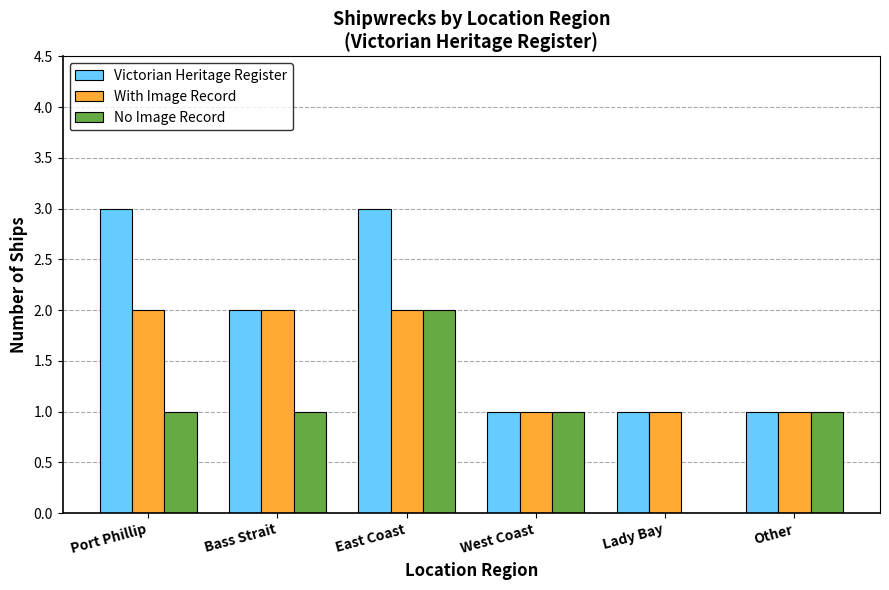

Count the Victorian Heritage Register values in the range 1 to 3.

6